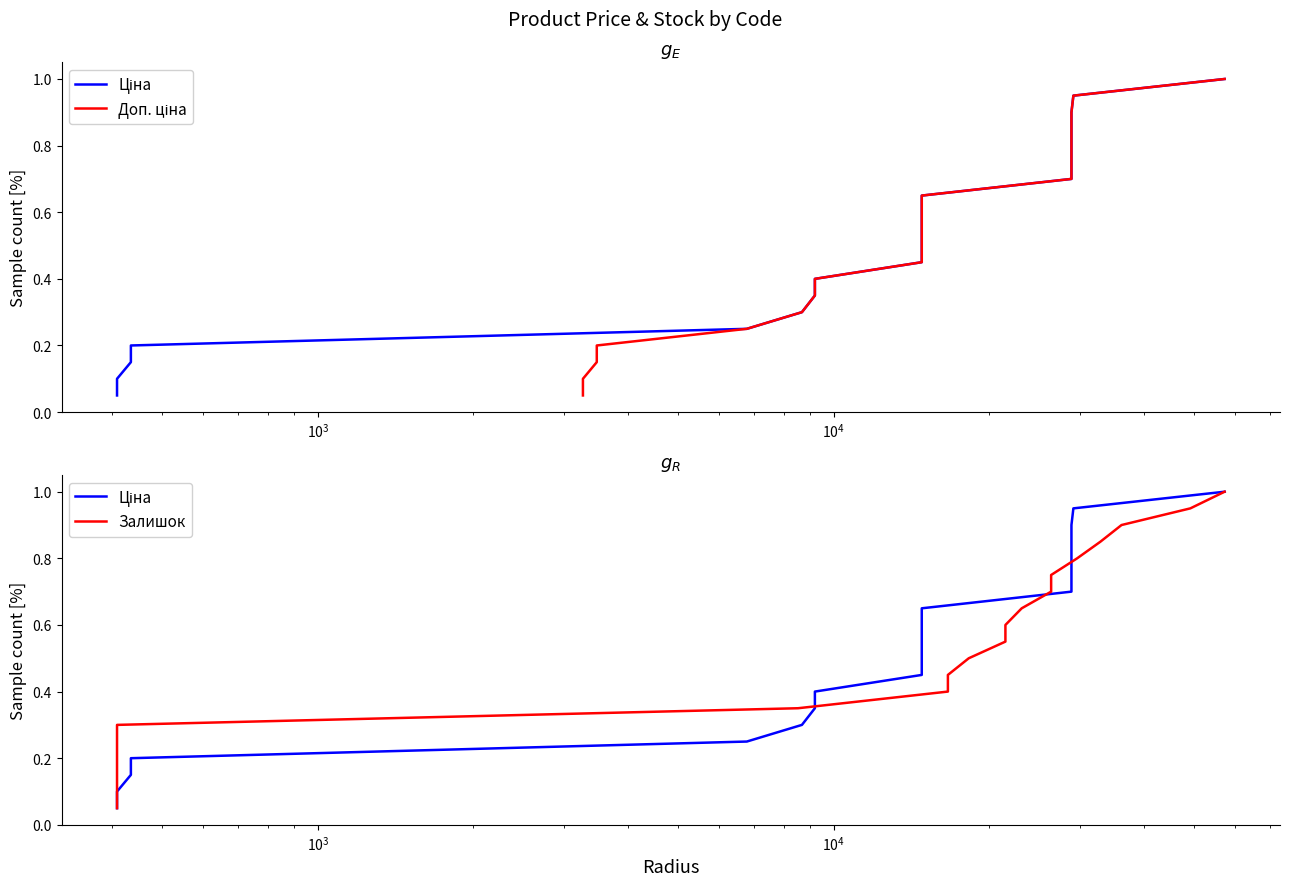

What is the average value of the Доп. ціна series?

0.5